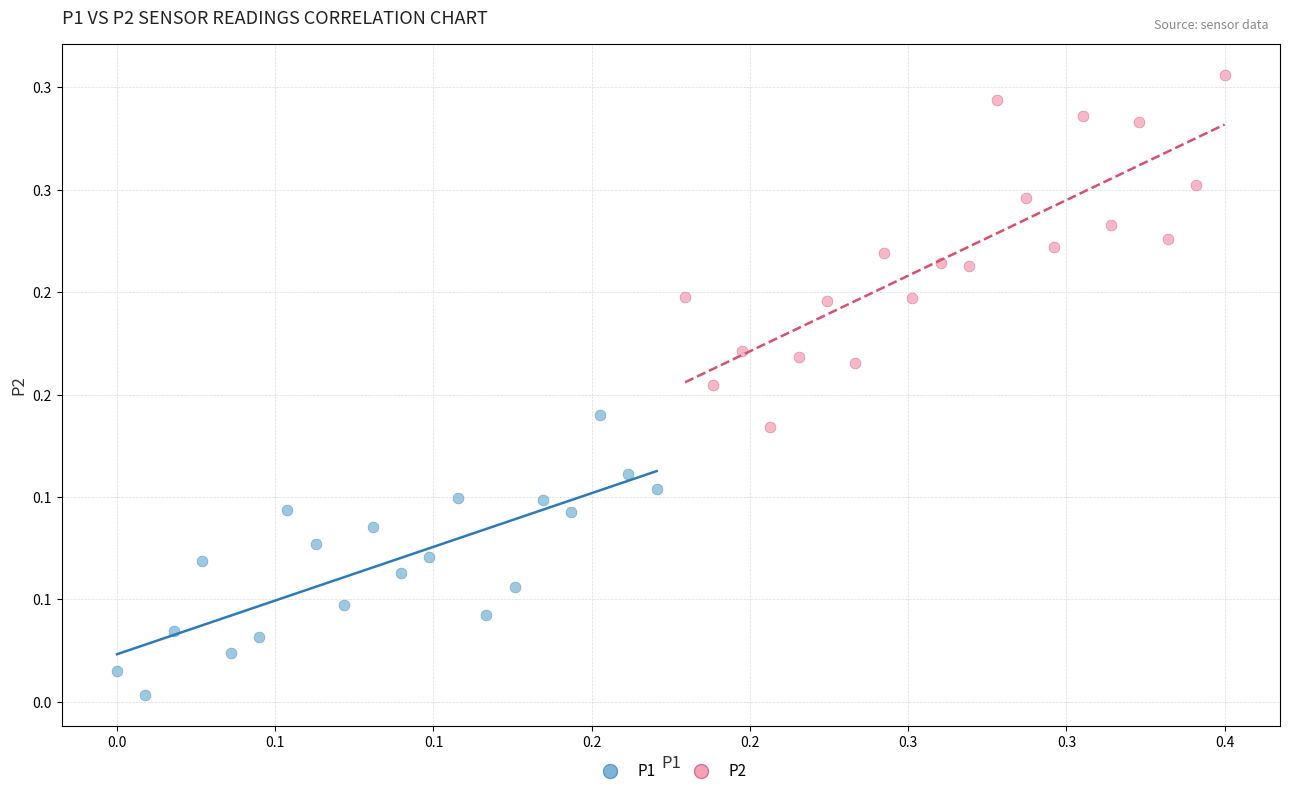

What are all the series names shown in the legend?

P1, P2